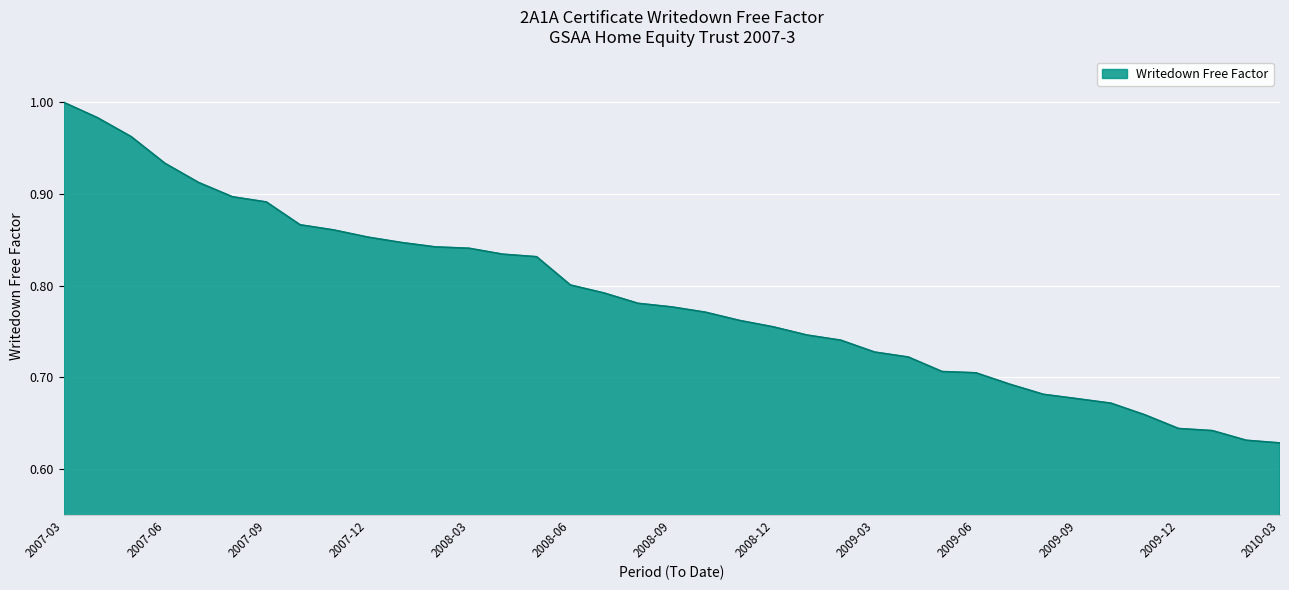

How many lines are shown in the chart?

1